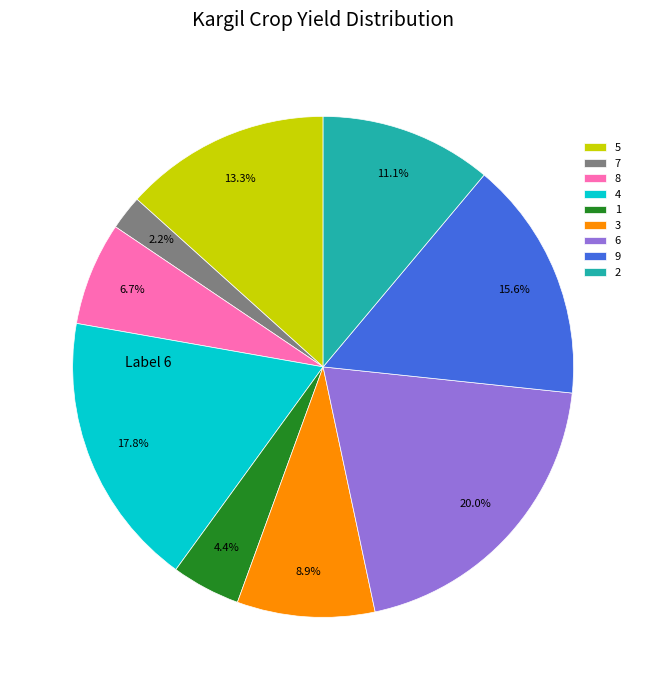

To the nearest percent, what portion does 1 represent?

4%